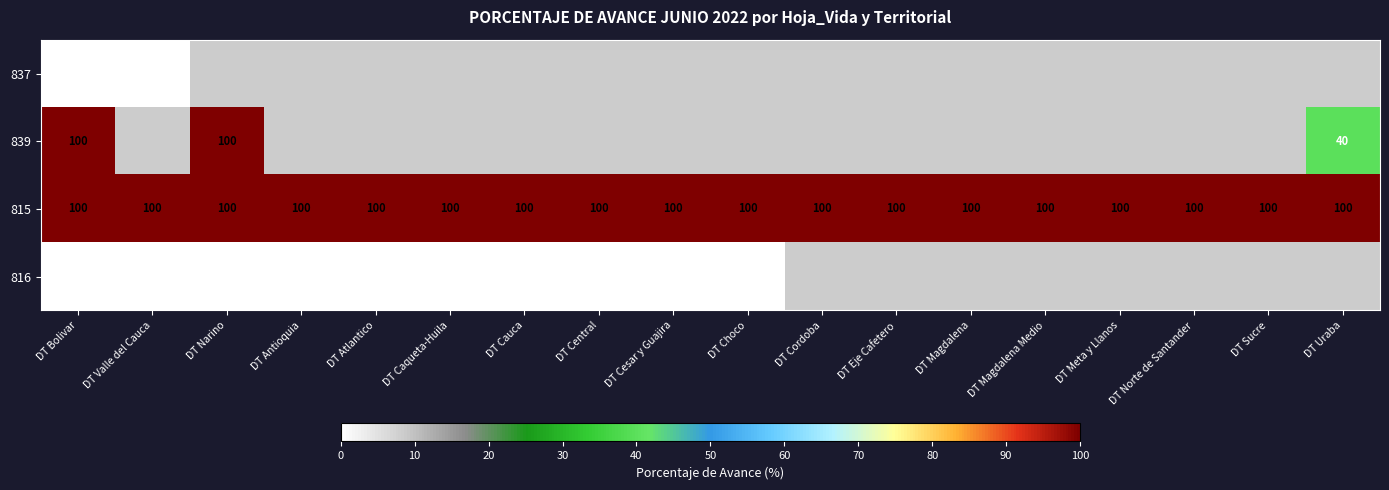

What is the maximum value for 815?

100